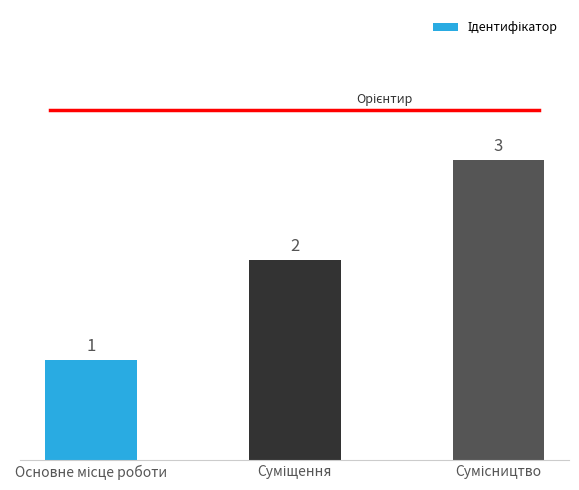

How many data points are less than 2?

1